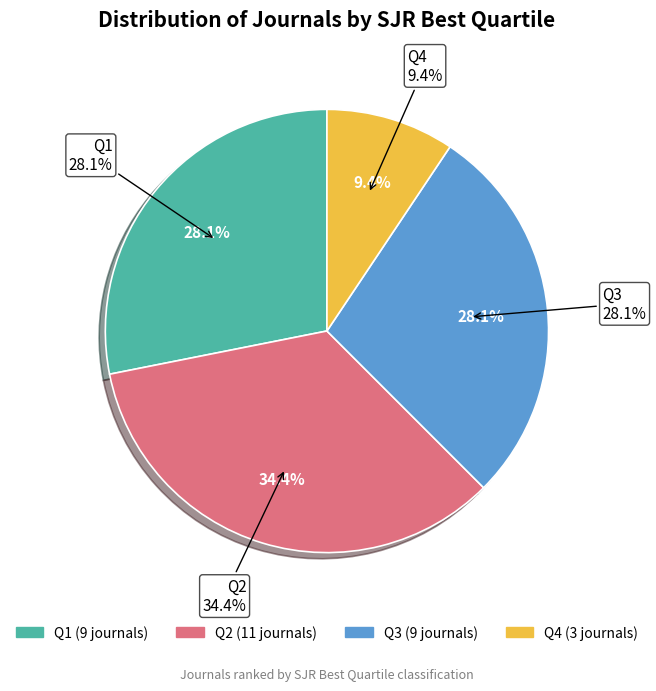

How many segments does this pie chart have?

4